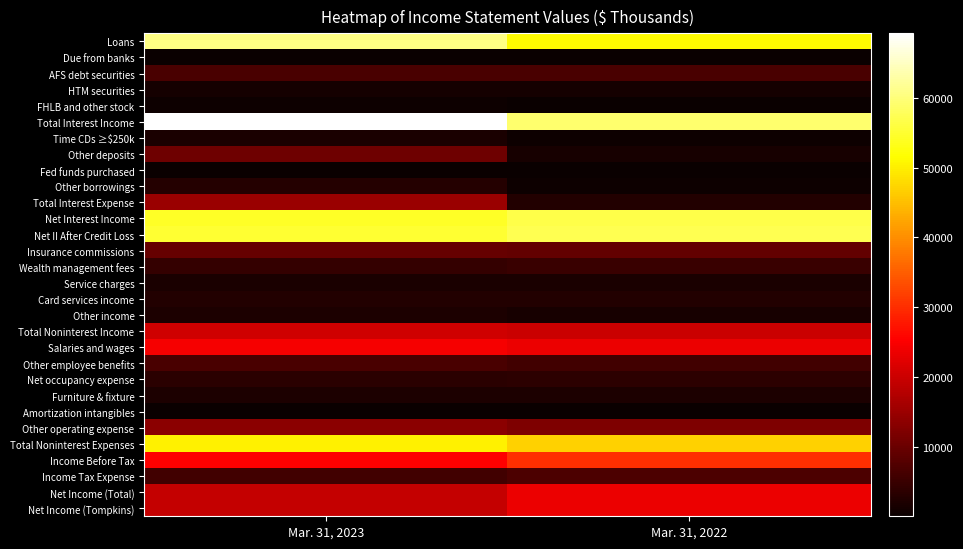

At which category is the sum across all series the highest?

Mar. 31, 2023